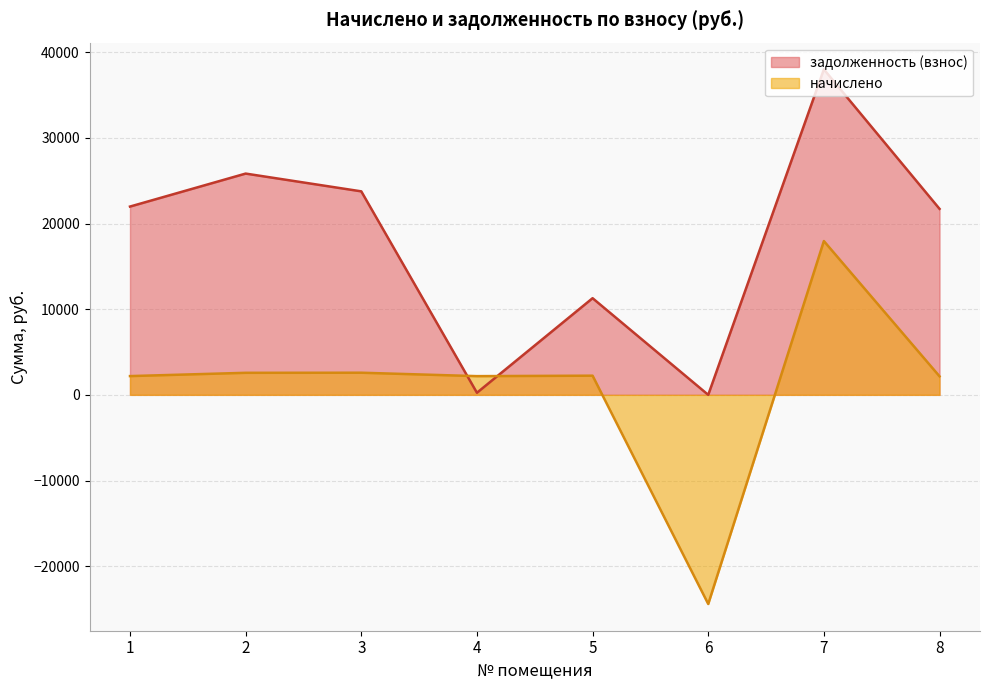

What is the difference between the maximum and second lowest values in the начислено series?

15791.9